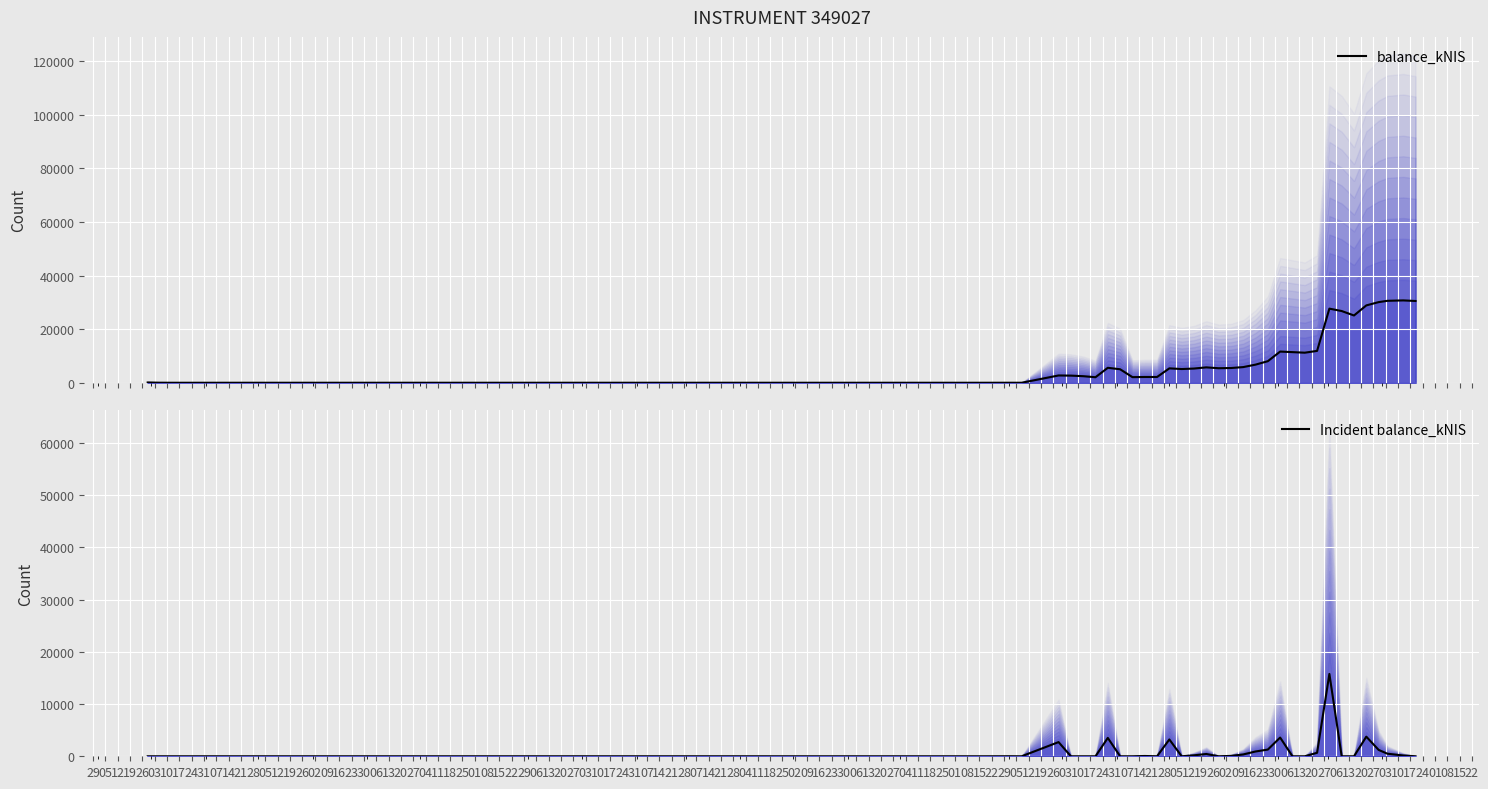

Does the chart display data point markers on the line(s)?

No